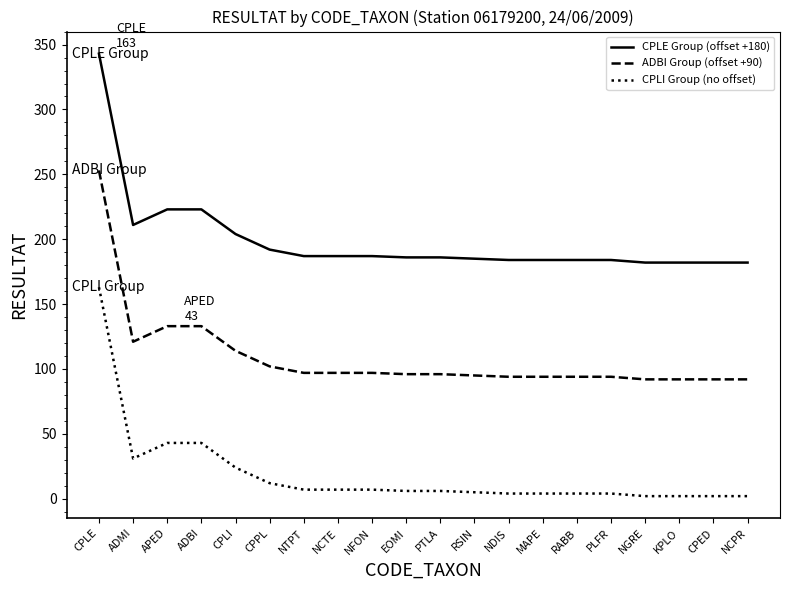

What value does the CPLE Group (offset +180) series have at NDIS, to the nearest 10?

180